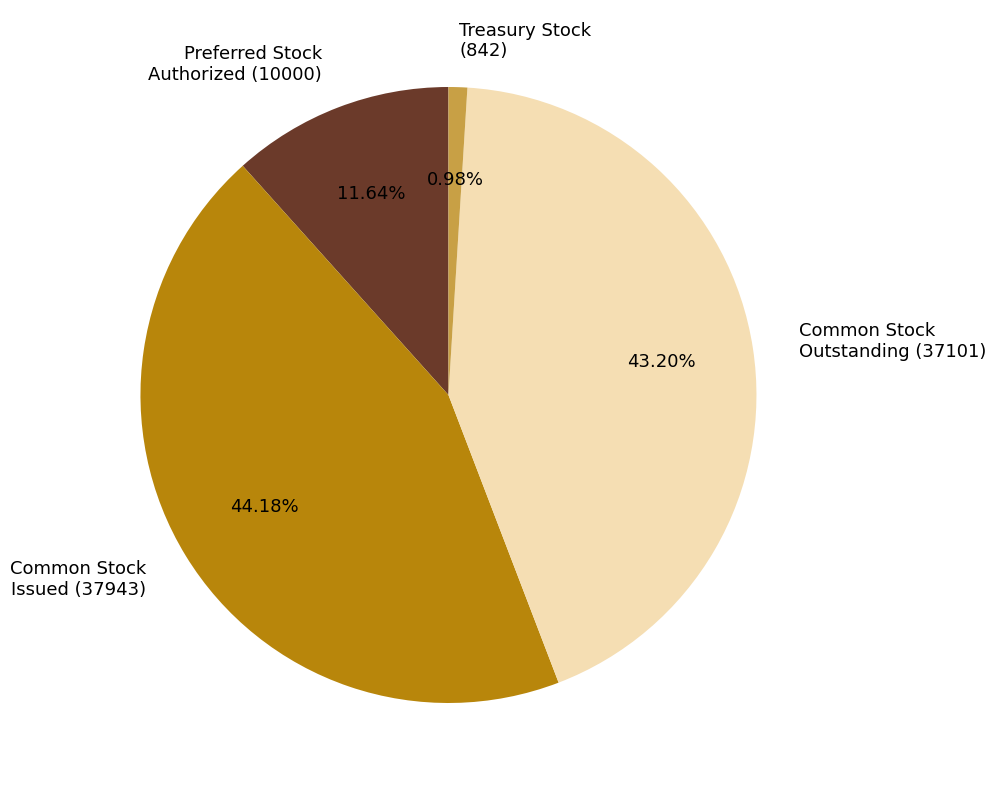

To the nearest percent, what is the average slice percentage?

25%